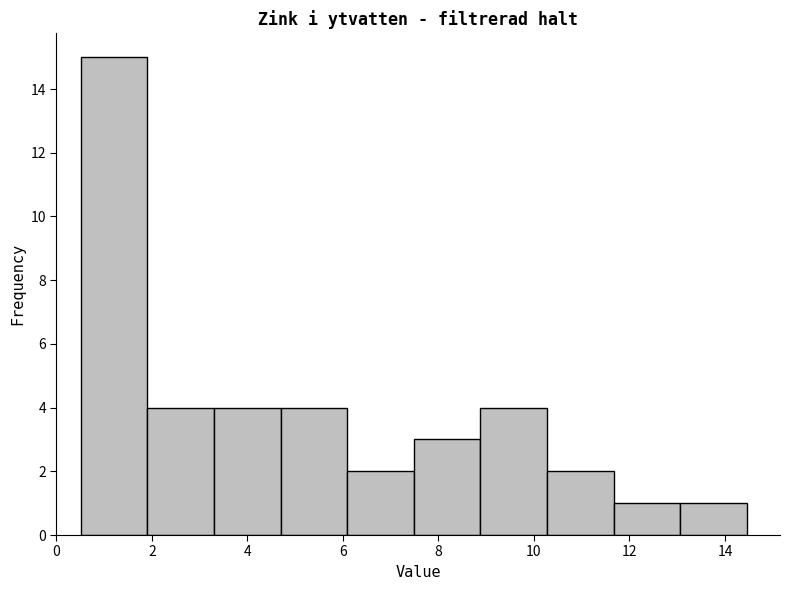

How tall is the bar that spans 8.8 to 10.2 on the x-axis? Neither the bar edges nor the heights are printed on the chart, so give them approximately, as read against the axes.

4